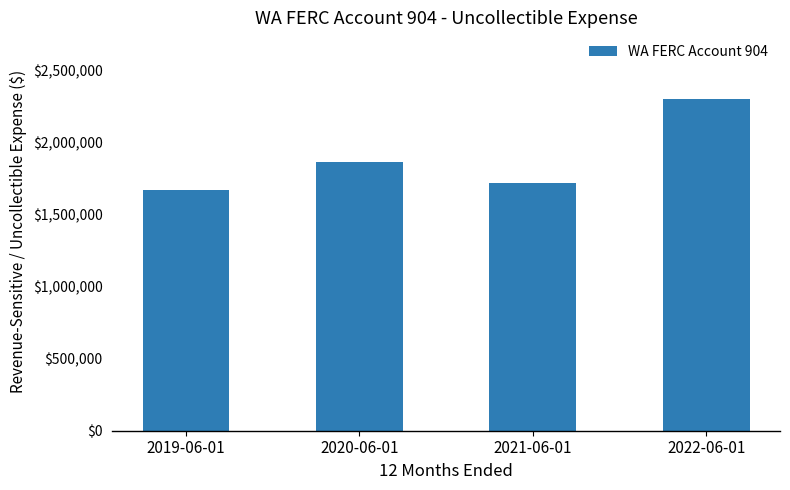

Is it true that the value at 2021-06-01 is 354137.7?

False